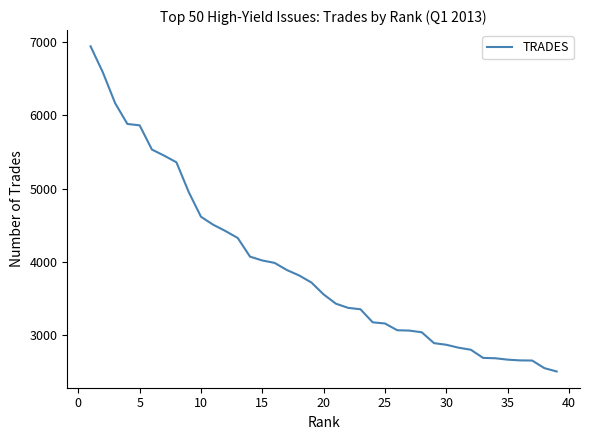

What is the greatest value displayed?

6940